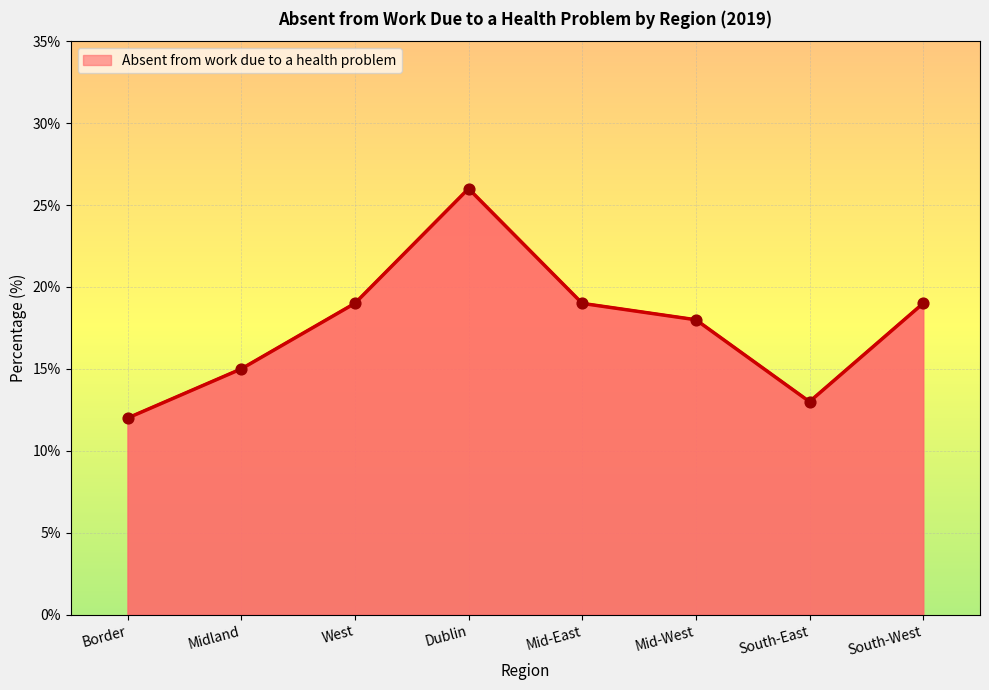

Which has a higher value, Border or Mid-East?

Mid-East